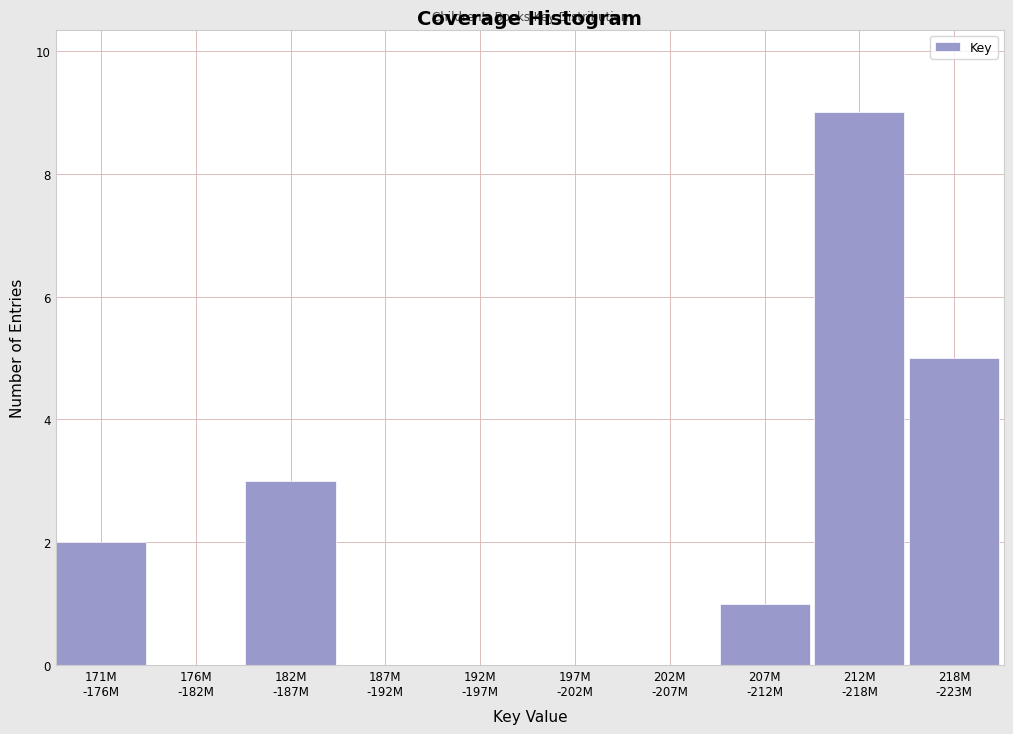

What is the greatest value displayed?

9